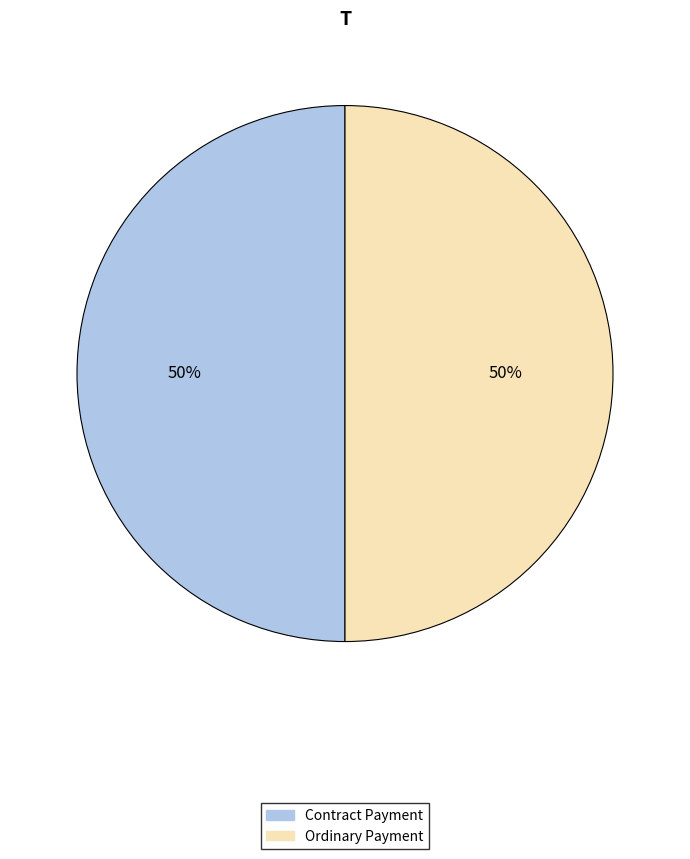

How many segments does this pie chart have?

2